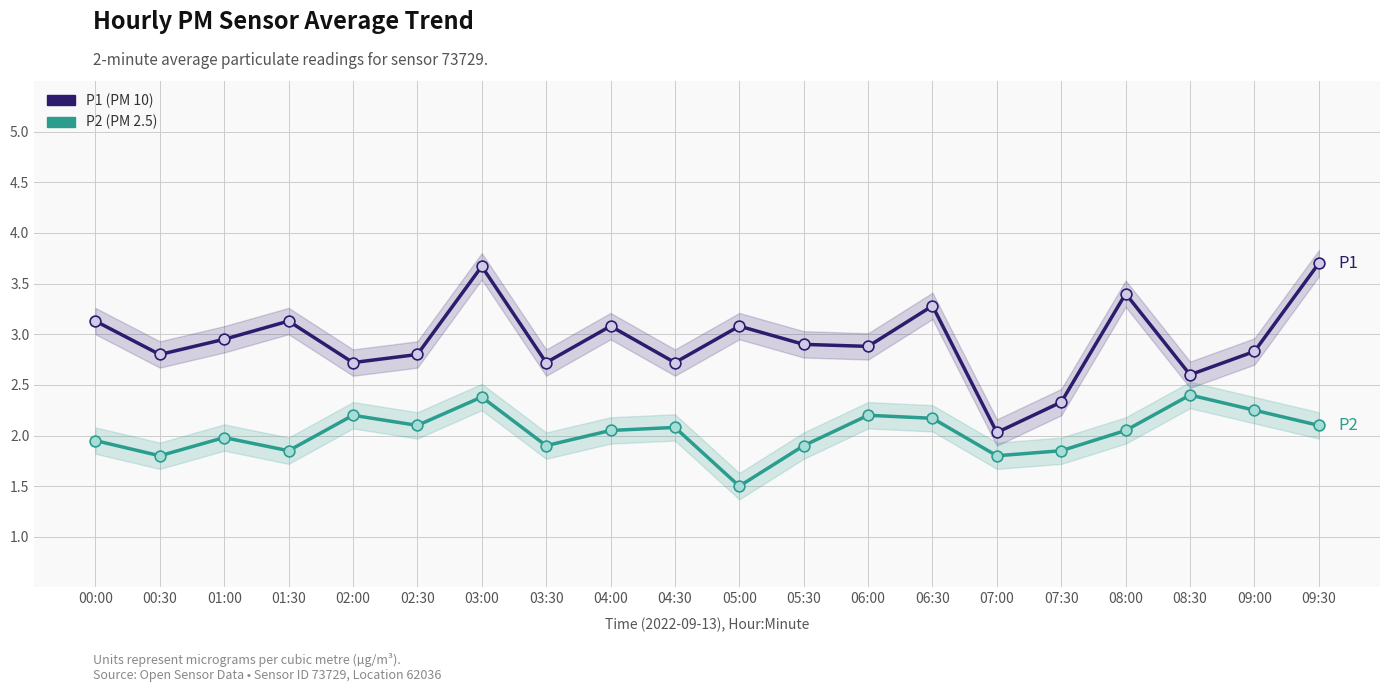

Which series reaches the maximum Y coordinate?

P1